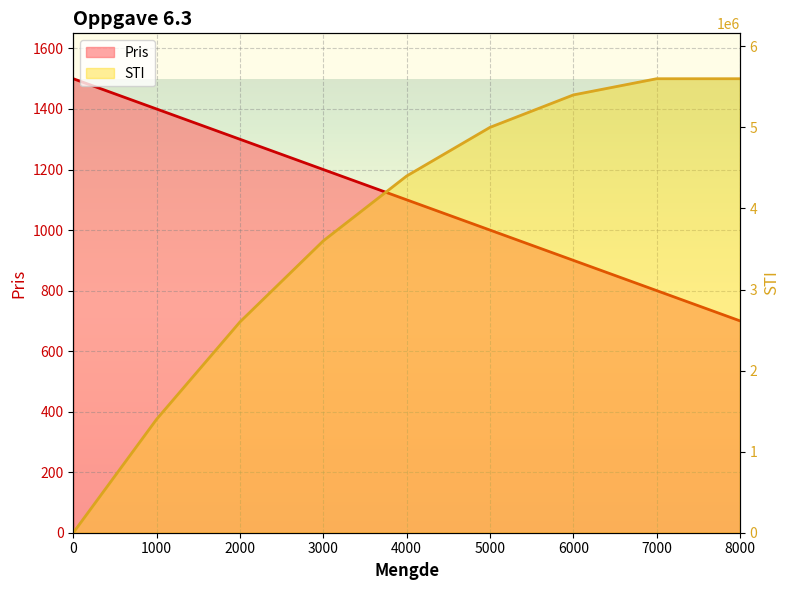

True or false: Pris has more than 2 interior local peaks.

False